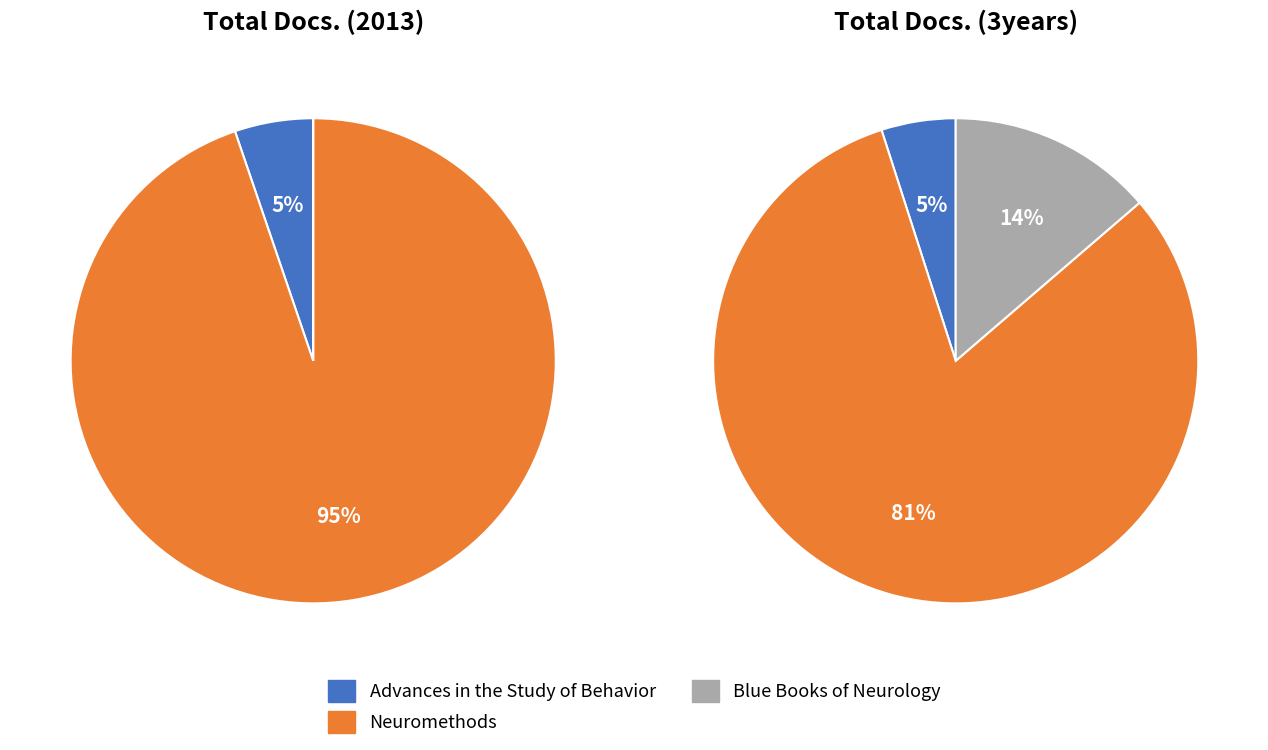

How many slices are in this pie chart?

3